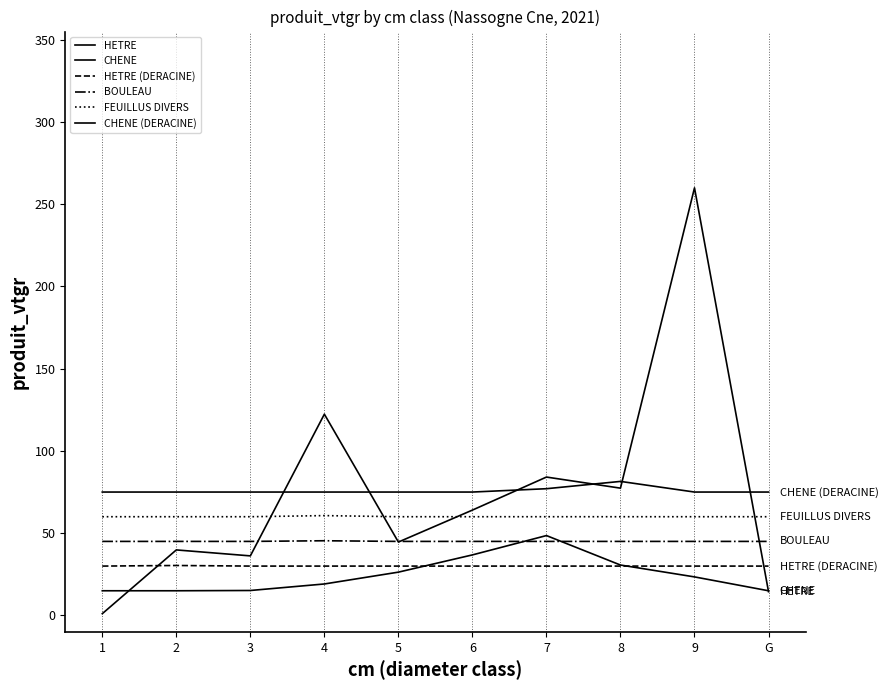

Is this an area chart (filled region under the line)?

No